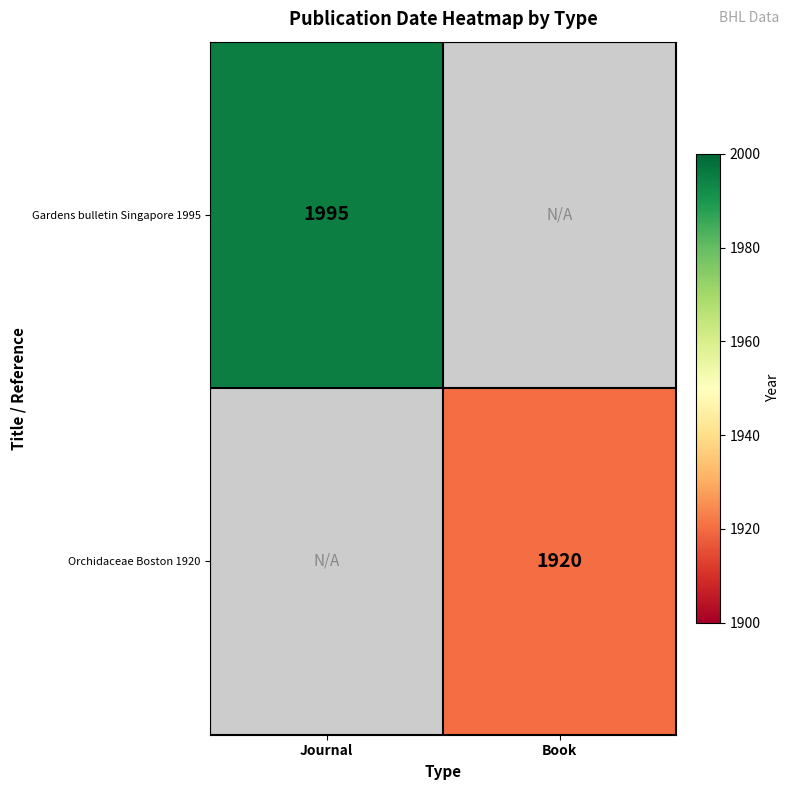

Is it true that Orchidaceae Boston 1920 equals 462 at Book?

False